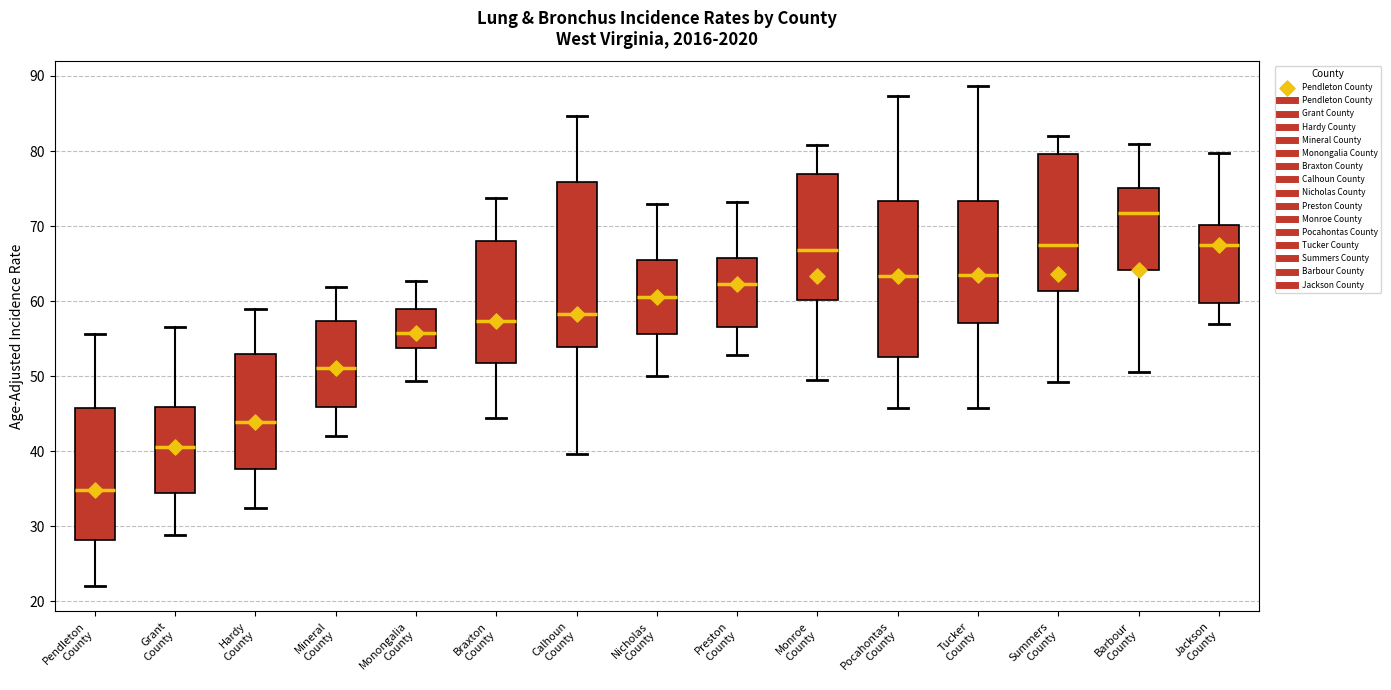

Which box is the tallest, from its lower edge to its upper edge?

Calhoun County